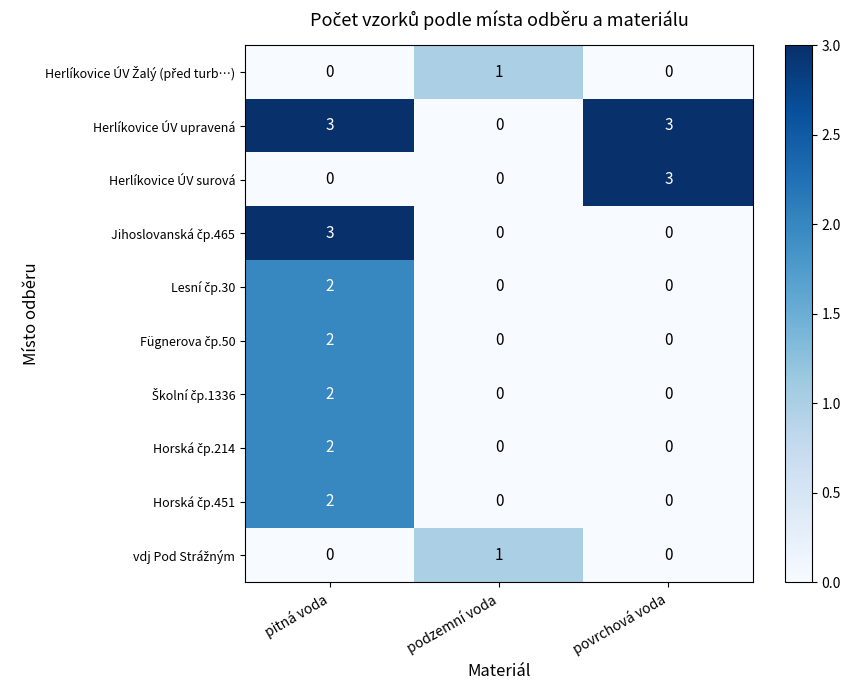

What is the spread (max minus min) of values at pitná voda?

3